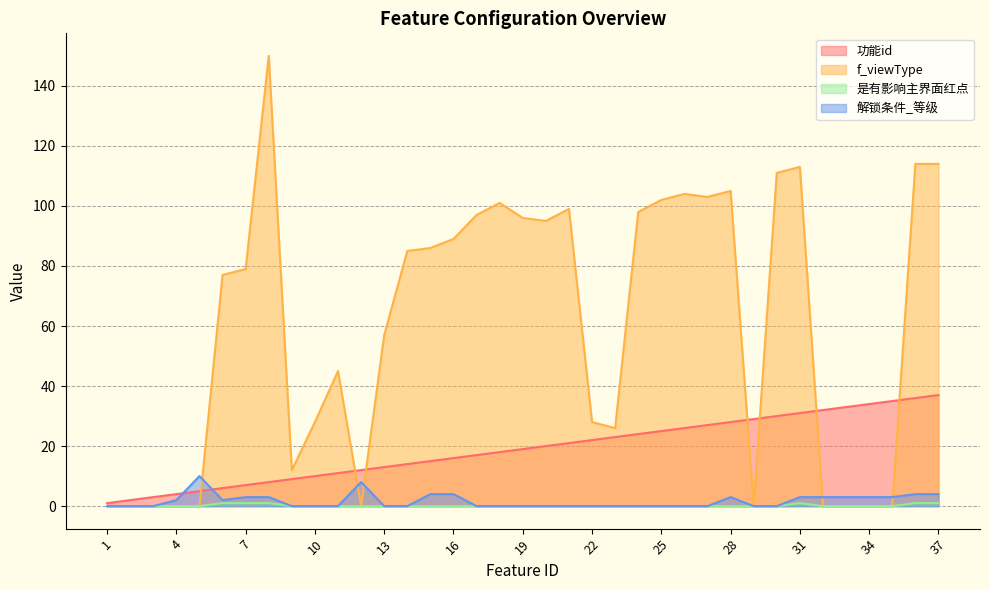

How many interior local peaks does the f_viewType series have?

7